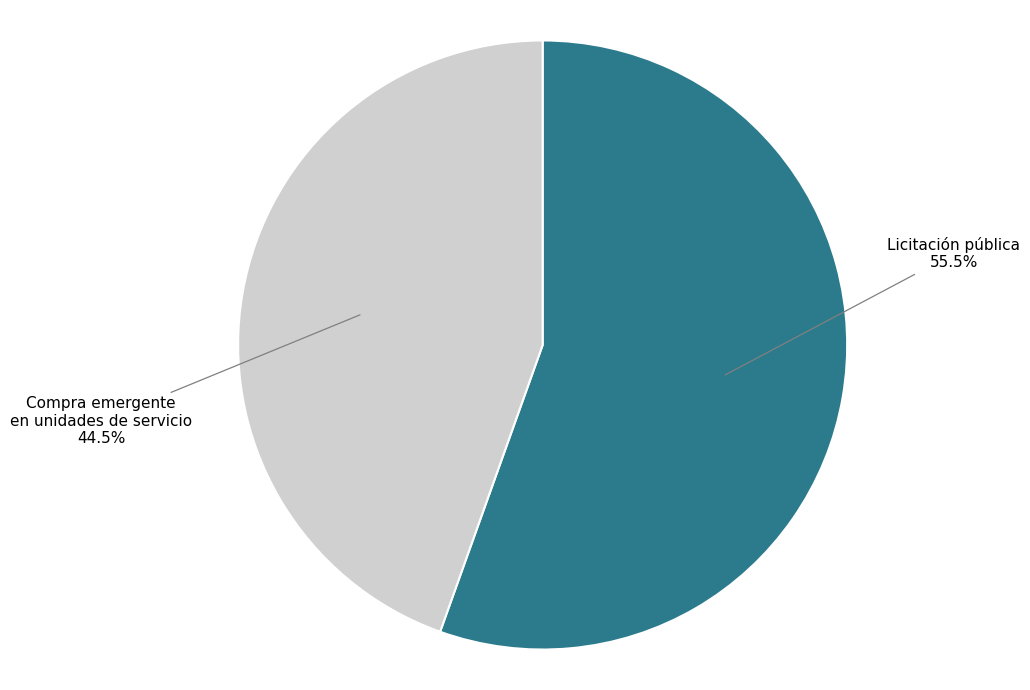

Is Licitación pública the majority of the pie?

Yes